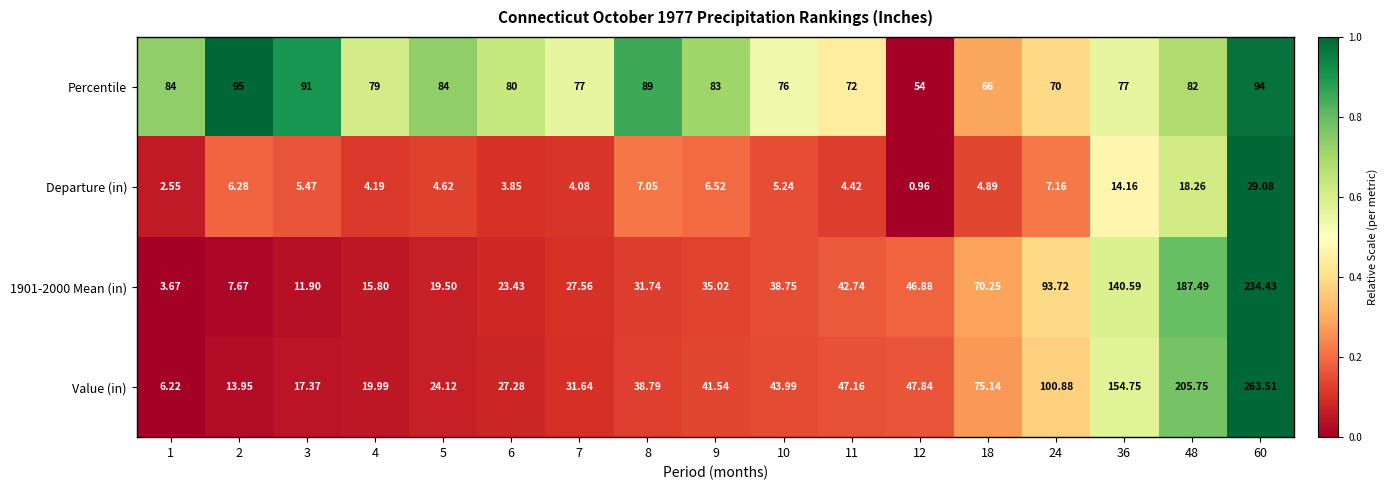

Which series has the largest total across all categories?

Percentile